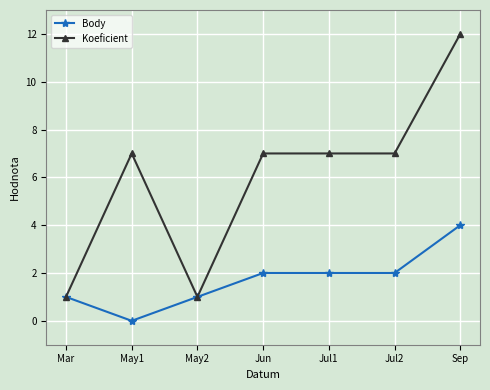

True or false: Body has more than 2 interior local peaks.

False